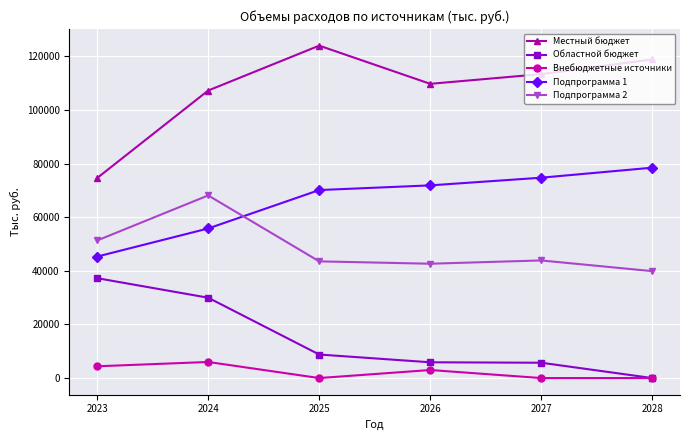

Is it true that Областной бюджет equals 0.0 at 2028?

True